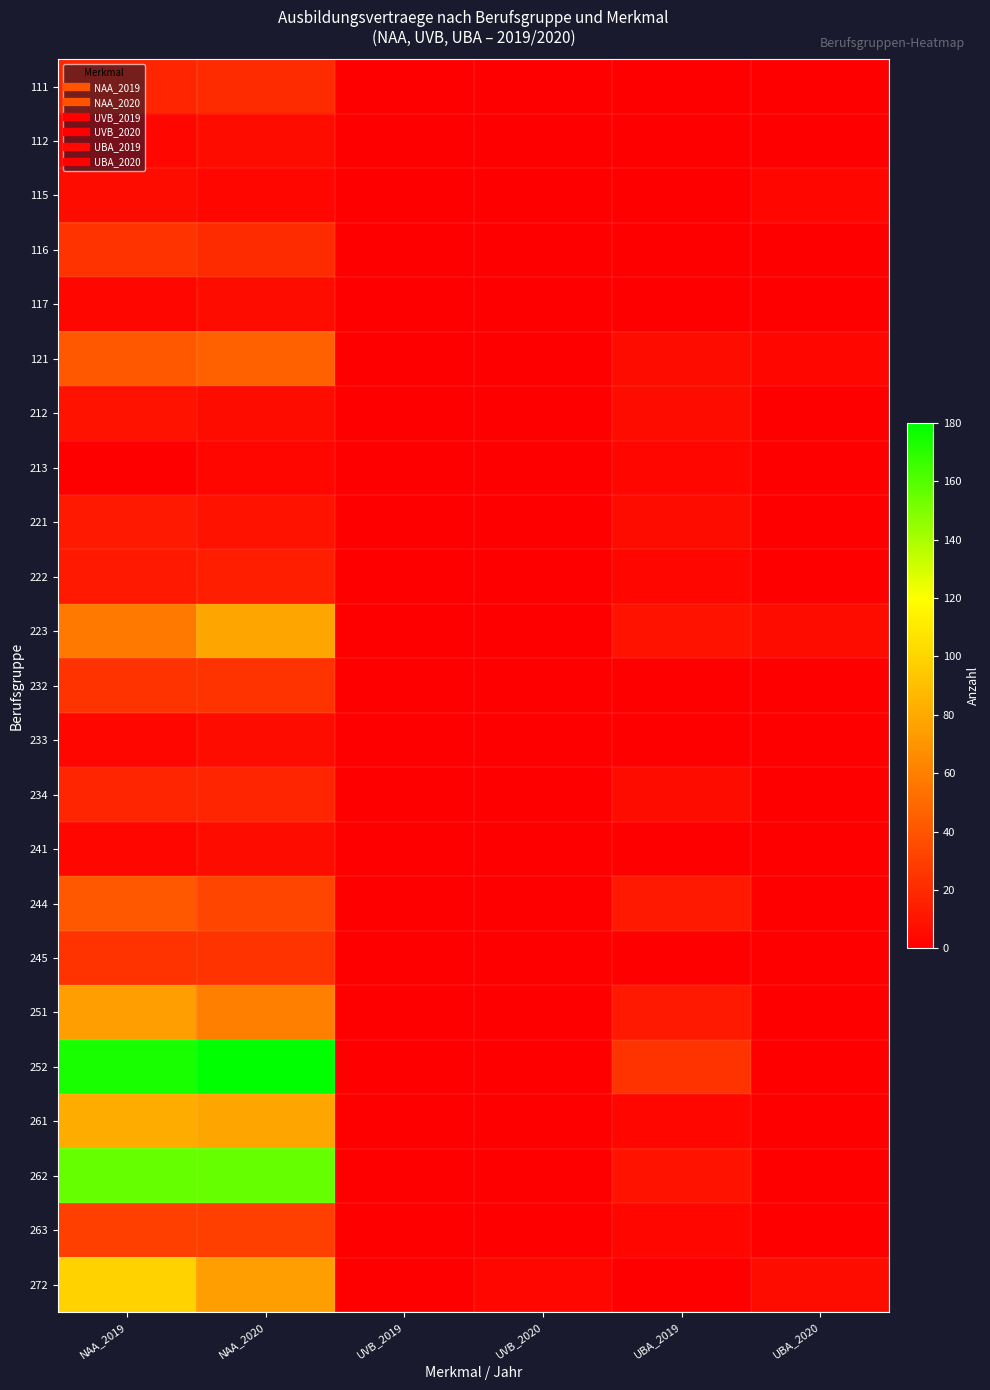

Reading left to right, list all the values displayed in this chart.

111: NAA_2019=18	NAA_2020=21	UVB_2019=0	UVB_2020=0	UBA_2019=0	UBA_2020=0
112: NAA_2019=3	NAA_2020=6	UVB_2019=0	UVB_2020=0	UBA_2019=0	UBA_2020=0
115: NAA_2019=6	NAA_2020=3	UVB_2019=0	UVB_2020=0	UBA_2019=0	UBA_2020=3
116: NAA_2019=24	NAA_2020=21	UVB_2019=0	UVB_2020=0	UBA_2019=0	UBA_2020=0
117: NAA_2019=3	NAA_2020=6	UVB_2019=0	UVB_2020=0	UBA_2019=0	UBA_2020=0
121: NAA_2019=42	NAA_2020=45	UVB_2019=0	UVB_2020=0	UBA_2019=6	UBA_2020=3
212: NAA_2019=9	NAA_2020=6	UVB_2019=0	UVB_2020=0	UBA_2019=6	UBA_2020=0
213: NAA_2019=0	NAA_2020=3	UVB_2019=0	UVB_2020=0	UBA_2019=3	UBA_2020=0
221: NAA_2019=12	NAA_2020=9	UVB_2019=0	UVB_2020=0	UBA_2019=6	UBA_2020=0
222: NAA_2019=12	NAA_2020=15	UVB_2019=0	UVB_2020=0	UBA_2019=3	UBA_2020=0
223: NAA_2019=57	NAA_2020=78	UVB_2019=0	UVB_2020=0	UBA_2019=9	UBA_2020=6
232: NAA_2019=24	NAA_2020=24	UVB_2019=0	UVB_2020=0	UBA_2019=0	UBA_2020=0
233: NAA_2019=3	NAA_2020=6	UVB_2019=0	UVB_2020=0	UBA_2019=0	UBA_2020=0
234: NAA_2019=18	NAA_2020=18	UVB_2019=0	UVB_2020=0	UBA_2019=6	UBA_2020=0
241: NAA_2019=3	NAA_2020=6	UVB_2019=0	UVB_2020=0	UBA_2019=0	UBA_2020=0
244: NAA_2019=42	NAA_2020=33	UVB_2019=0	UVB_2020=0	UBA_2019=12	UBA_2020=0
245: NAA_2019=24	NAA_2020=24	UVB_2019=0	UVB_2020=0	UBA_2019=0	UBA_2020=0
251: NAA_2019=75	NAA_2020=60	UVB_2019=0	UVB_2020=0	UBA_2019=12	UBA_2020=0
252: NAA_2019=174	NAA_2020=180	UVB_2019=0	UVB_2020=0	UBA_2019=24	UBA_2020=0
261: NAA_2019=81	NAA_2020=78	UVB_2019=0	UVB_2020=0	UBA_2019=3	UBA_2020=0
262: NAA_2019=156	NAA_2020=156	UVB_2019=0	UVB_2020=0	UBA_2019=9	UBA_2020=0
263: NAA_2019=30	NAA_2020=30	UVB_2019=0	UVB_2020=0	UBA_2019=3	UBA_2020=0
272: NAA_2019=99	NAA_2020=75	UVB_2019=0	UVB_2020=3	UBA_2019=0	UBA_2020=6